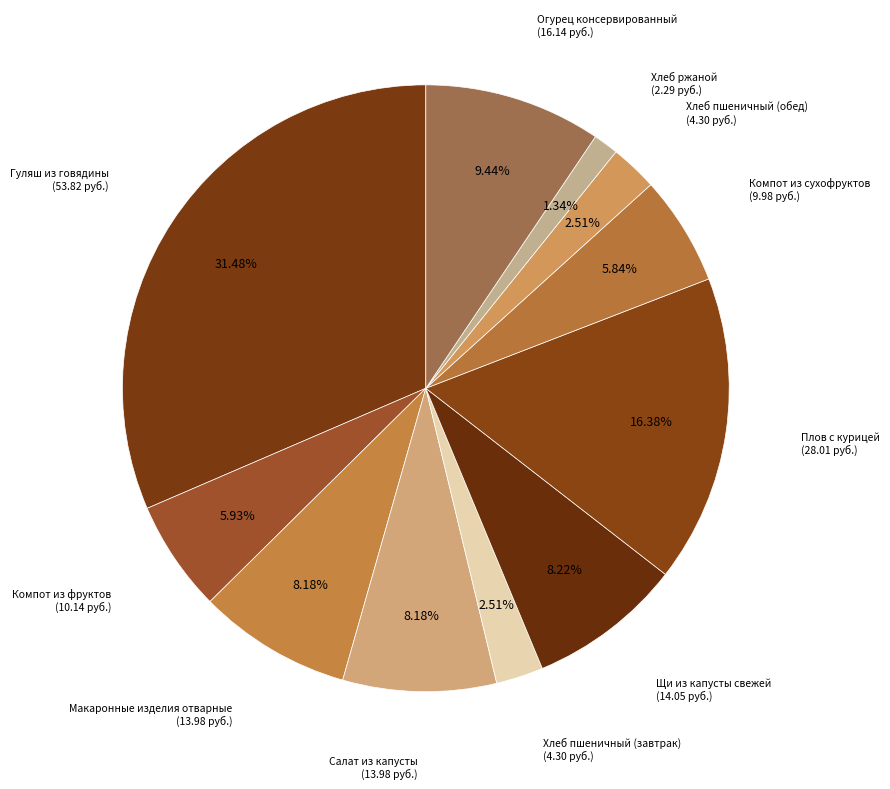

How much of the chart is everything except Хлеб пшеничный (обед)?

97.5%